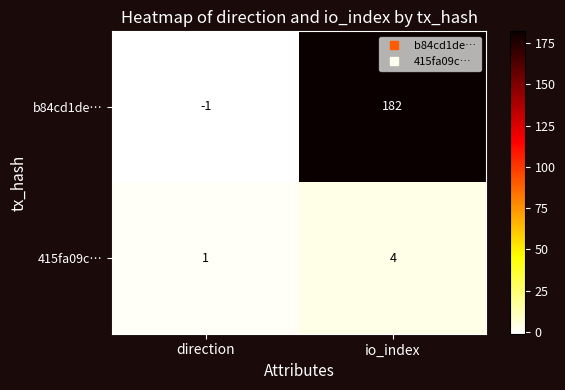

What is the sum of the b84cd1de… values at io_index and direction?

181